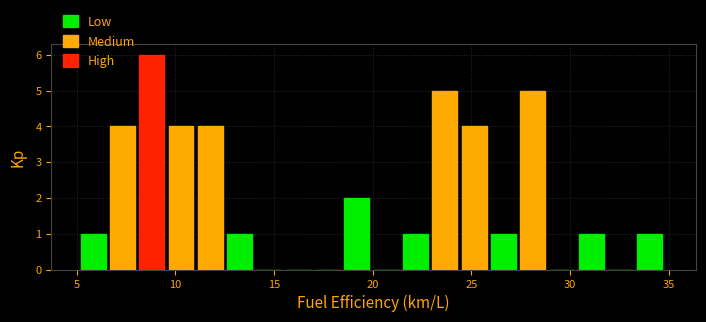

Around what value on the x-axis is the tallest bar? Give the approximate position of its centre, as read against the axis.

9.0